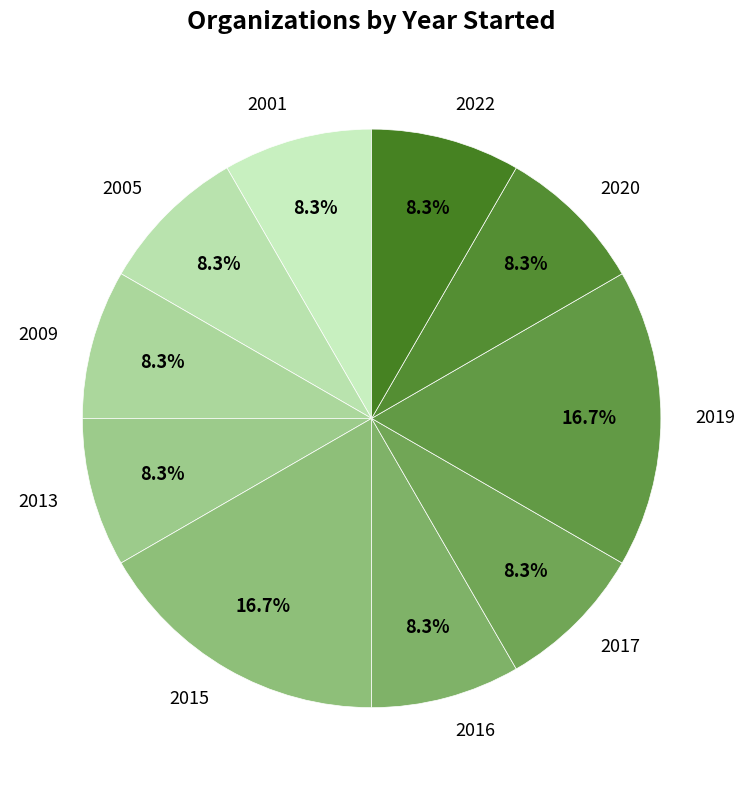

Count the number of slices in the pie.

10